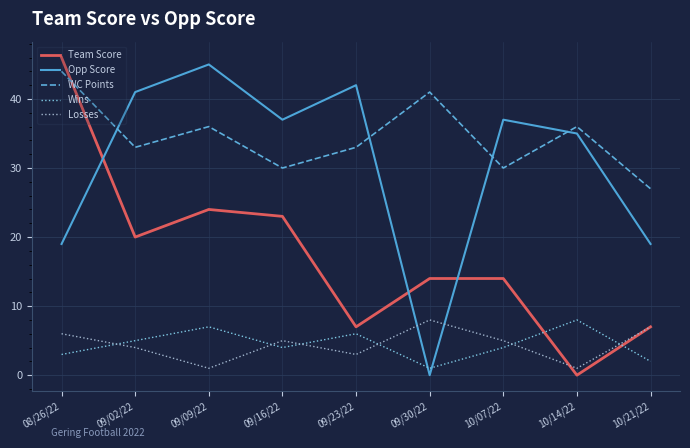

Rank the series at 10/07/22 from highest to lowest value.

Opp Score, WC Points, Team Score, Losses, Wins